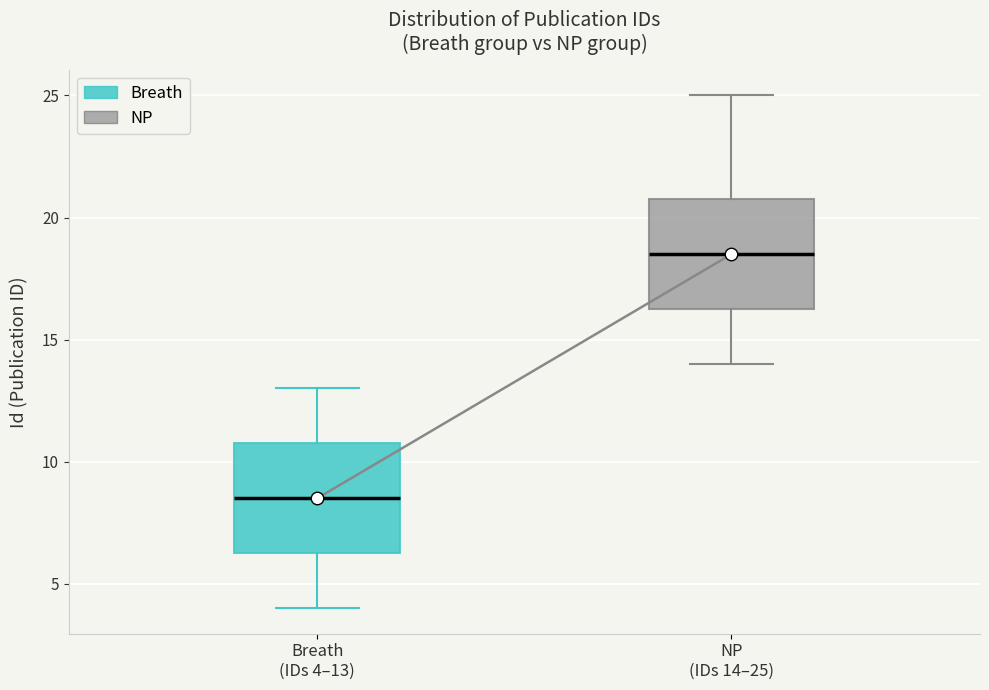

Reading left to right, read every box against the y-axis: the position of its median line, the range the box covers, and the ends of its whiskers. The values are not printed on the chart, so give them approximately, as read against the axis.

Breath (IDs 4–13): median 8.5, box 6.5 to 11.0, whiskers 4.0 to 13.0
NP (IDs 14–25): median 18.5, box 16.5 to 21.0, whiskers 14.0 to 25.0